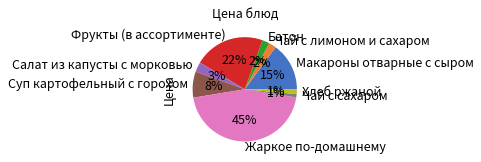

To the nearest percent, what portion does Суп картофельный с горохом represent?

8%